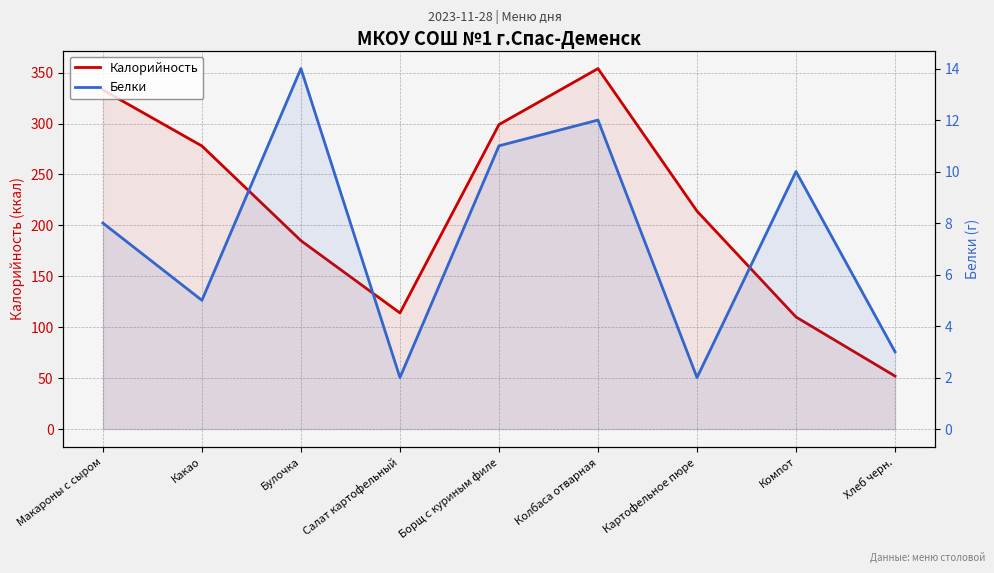

What is the difference between the highest and lowest values at Какао?

273